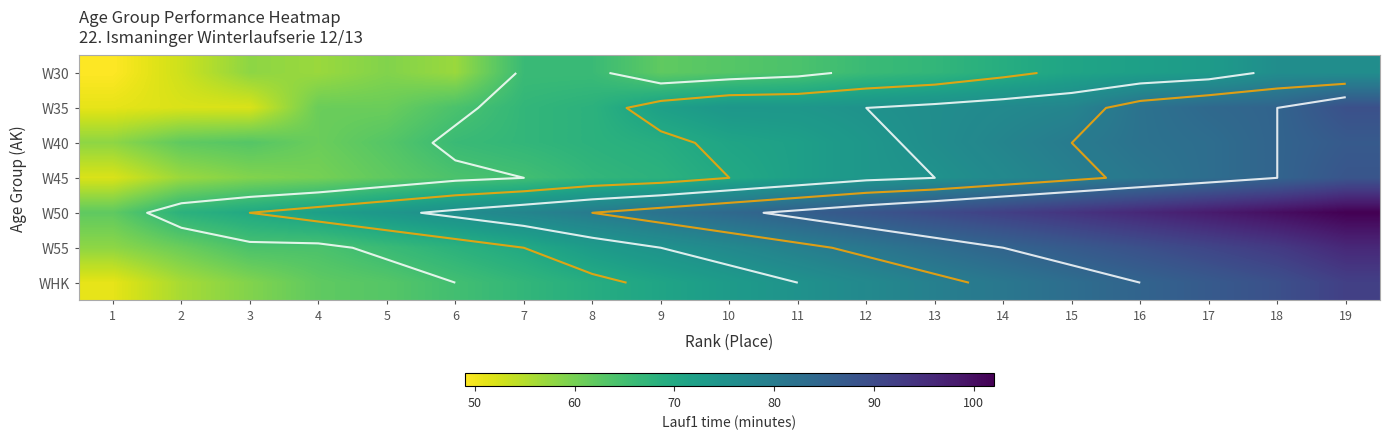

At how many categories does at least one series exceed 98?

2